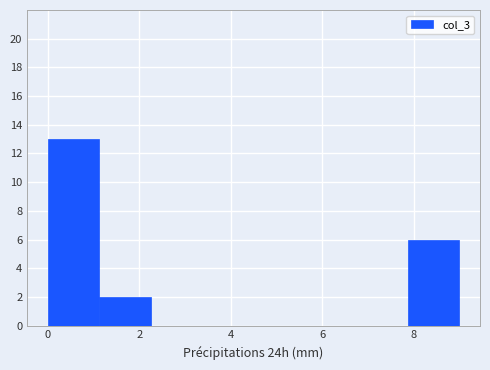

Reading left to right, list every bar in this chart as the range it spans on the x-axis followed by its height. Neither the bar edges nor the heights are printed on the chart, so give them approximately, as read against the axes.

0.0 to 1.2: 13
1.2 to 2.2: 2
2.2 to 3.4: 0
3.4 to 4.6: 0
4.6 to 5.6: 0
5.6 to 6.8: 0
6.8 to 7.8: 0
7.8 to 9.0: 6